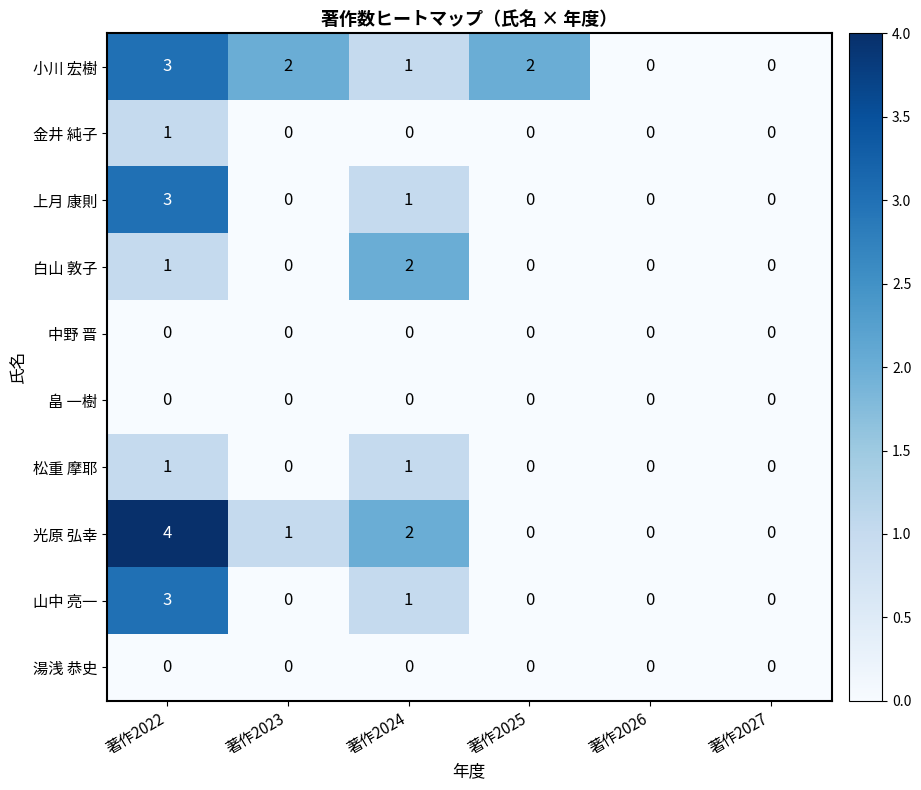

At how many categories does at least one series exceed 3?

1